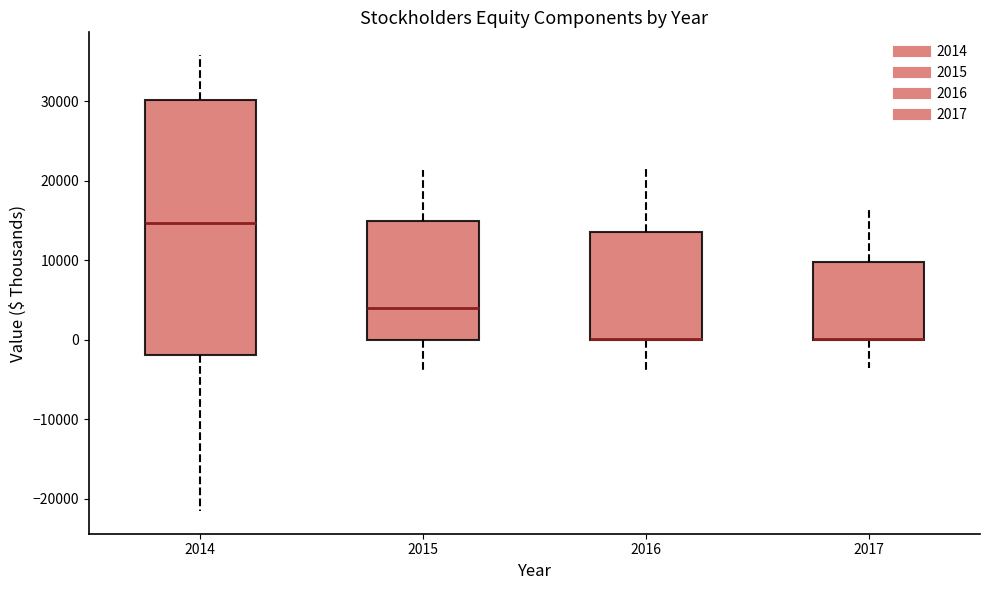

Which box is the tallest, from its lower edge to its upper edge?

2014